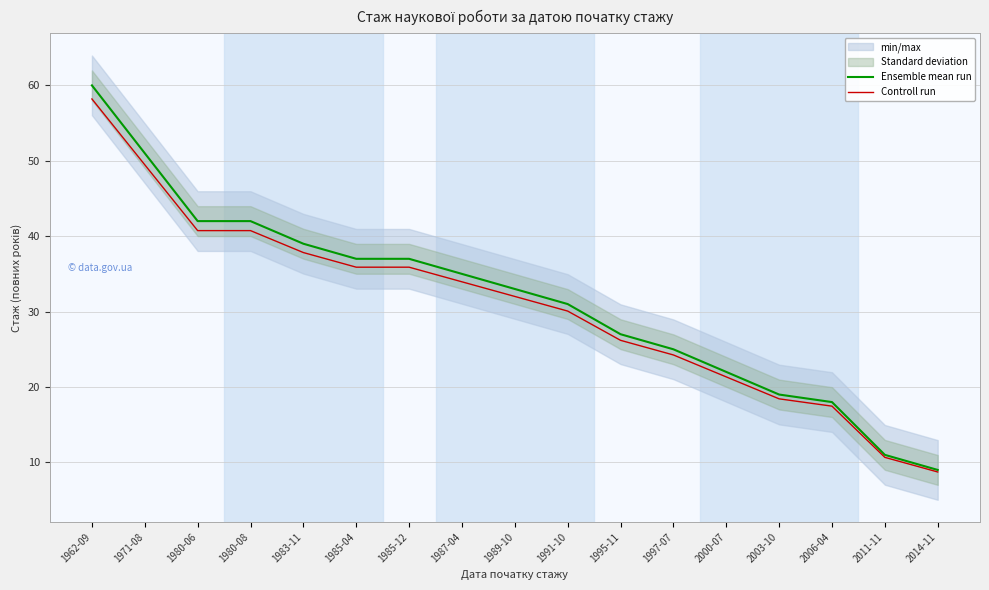

How many data points in Ensemble mean run are less than 33?

8